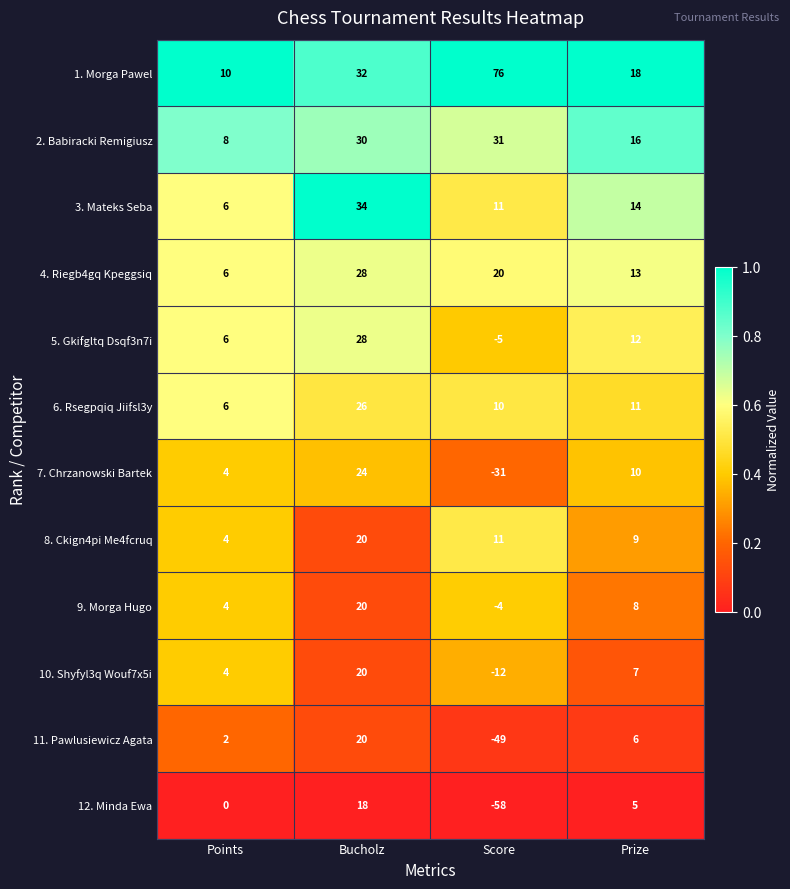

What is the minimum value shown in the chart?

-58